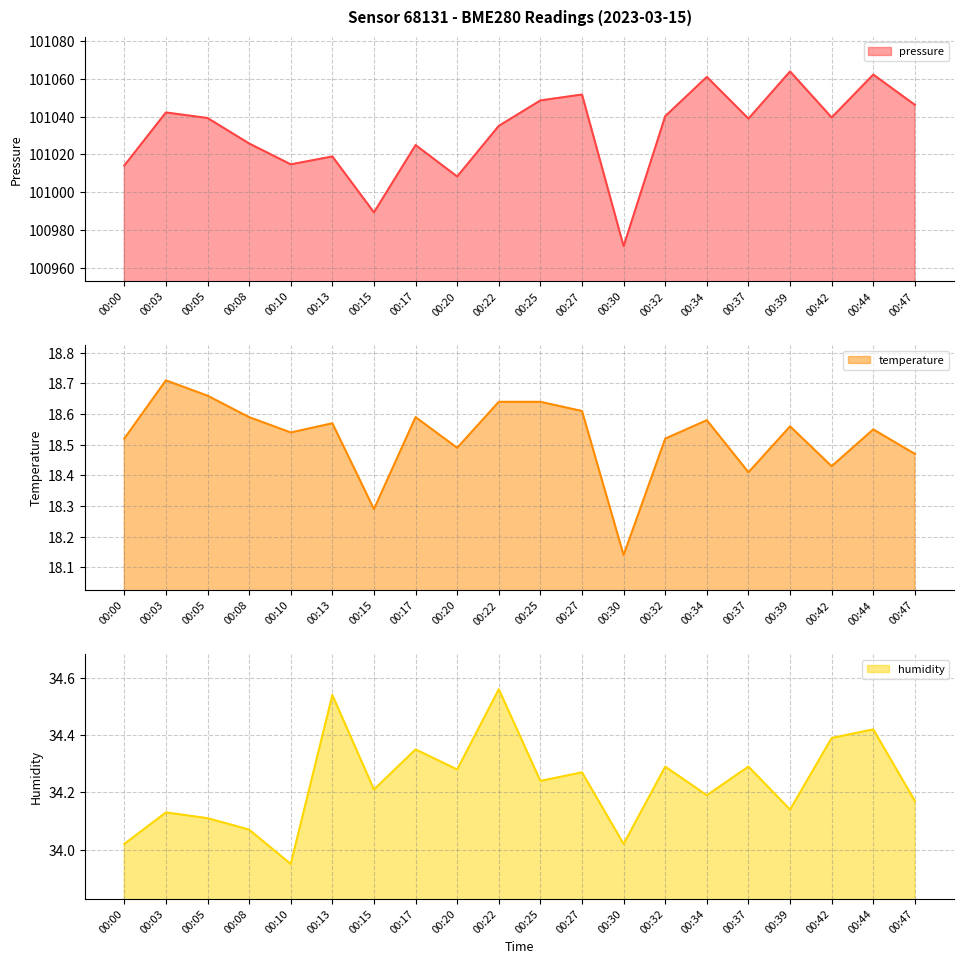

True or false: humidity has more than 0 points higher than both neighbors.

True